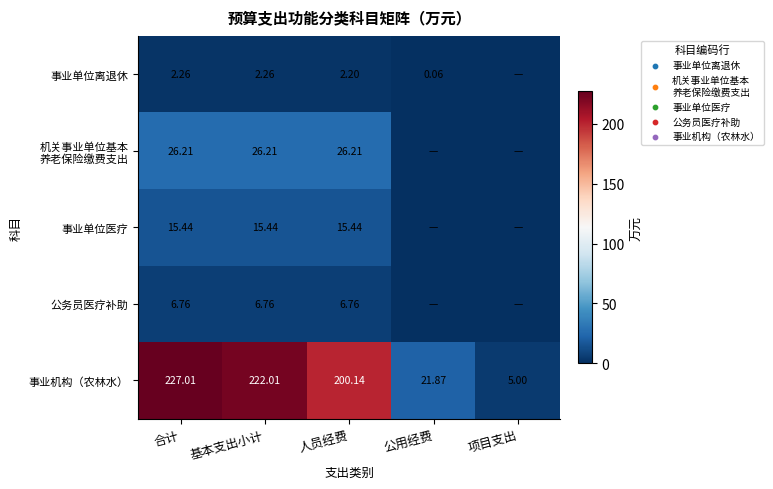

Where does the 事业机构（农林水） series first go above 200?

合计